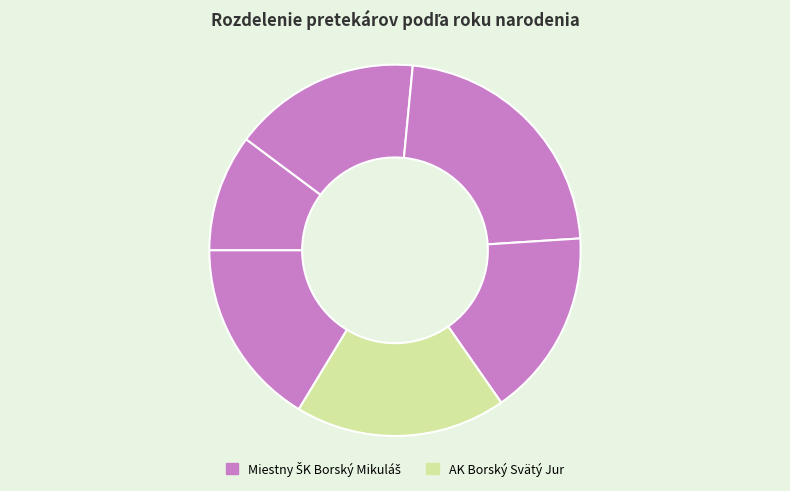

How many segments does this pie chart have?

6